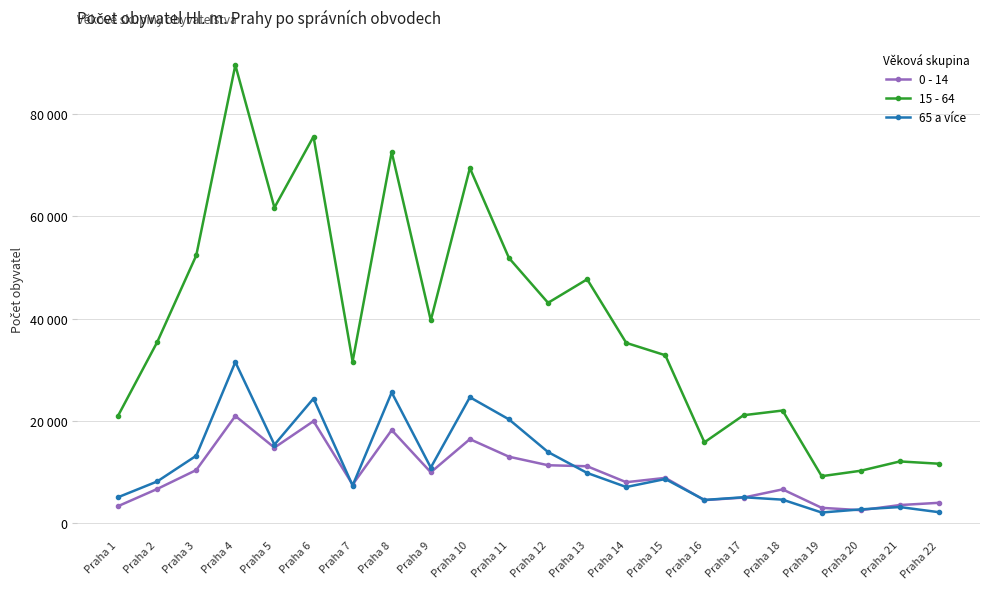

True or false: 0 - 14 and 15 - 64 cross at least once.

False